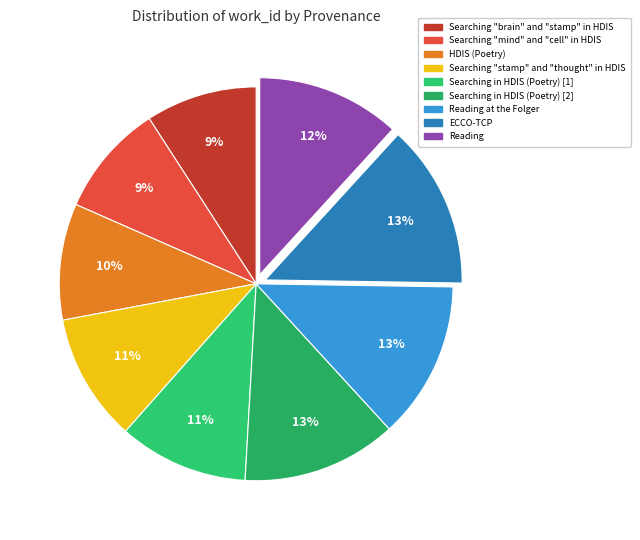

How many slices are in this pie chart?

9